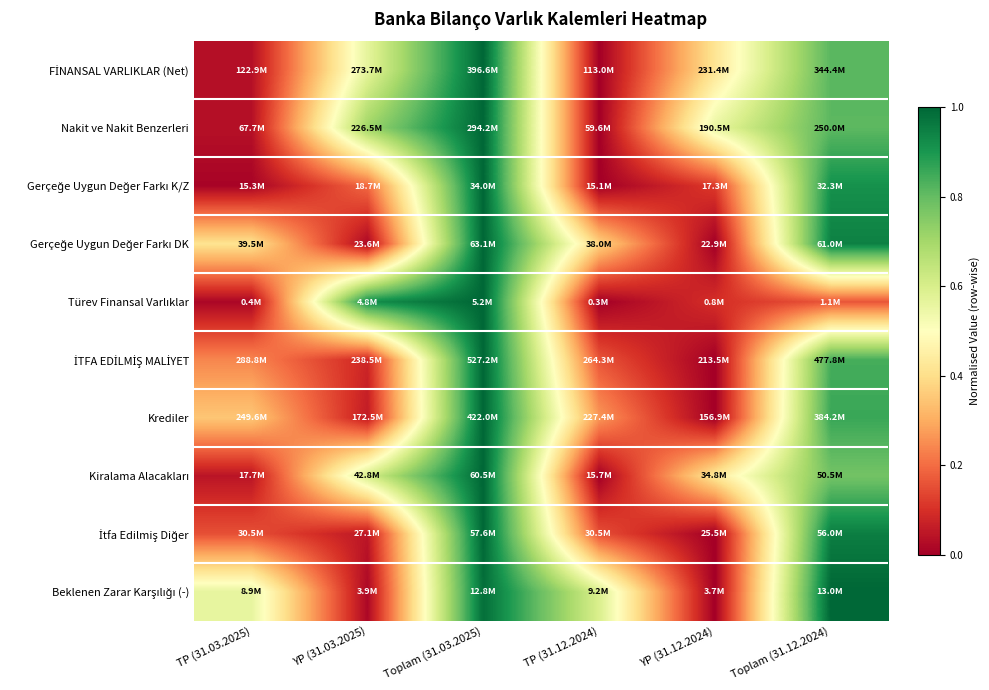

At which category does the chart reach its peak across all series?

Toplam (31.03.2025)